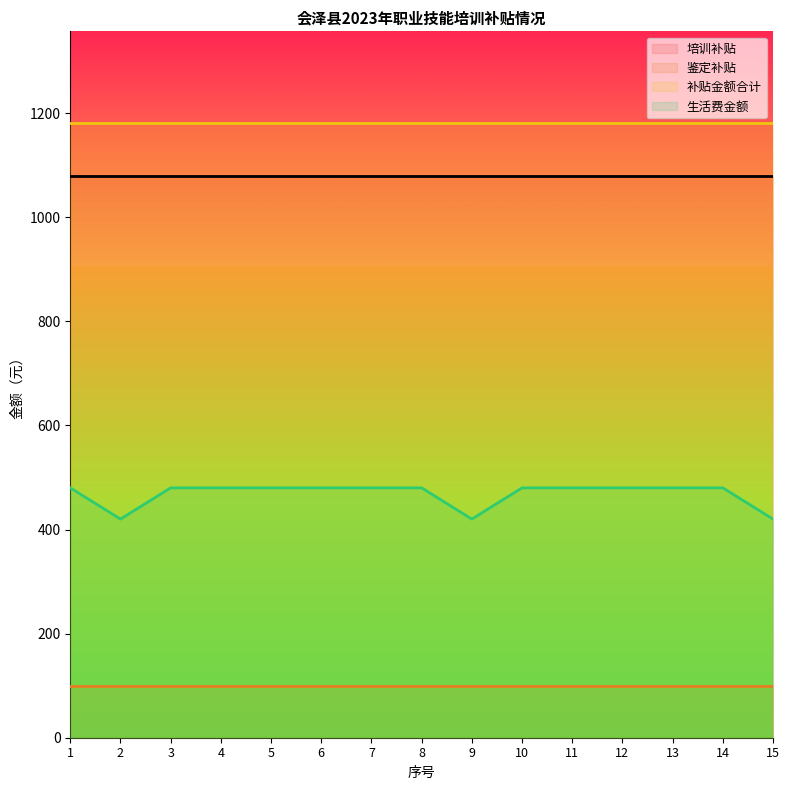

Rank the series at 6 from lowest to highest value.

鉴定补贴, 生活费金额, 培训补贴, 补贴金额合计